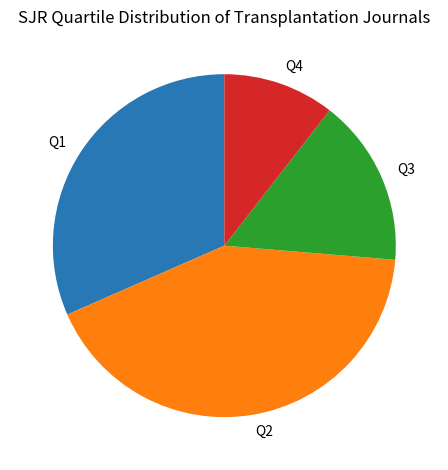

Which slice is the largest?

Q2